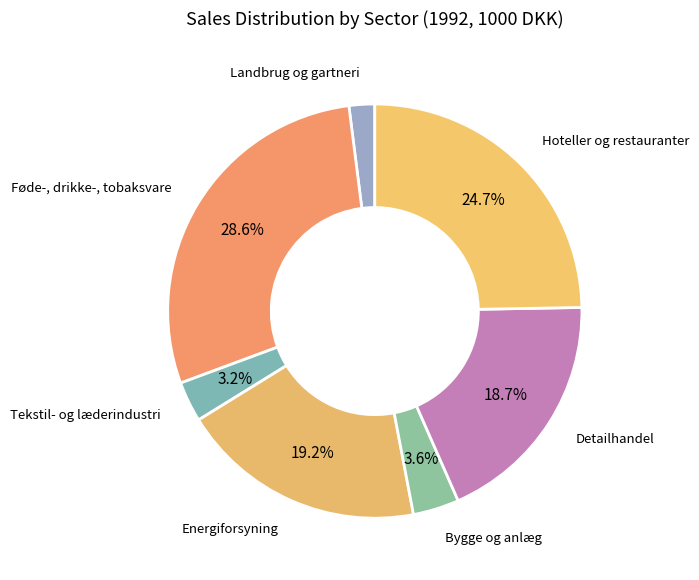

To the nearest percent, what is the difference between the largest and smallest slice percentages?

27%